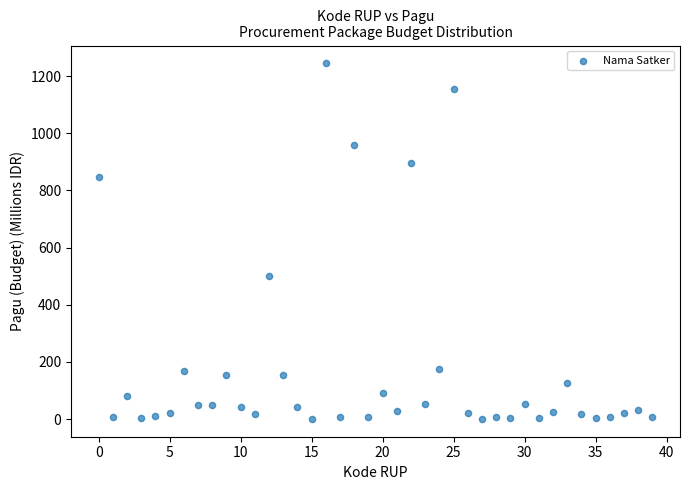

What is the range of Y values (max minus min)?

1244.1